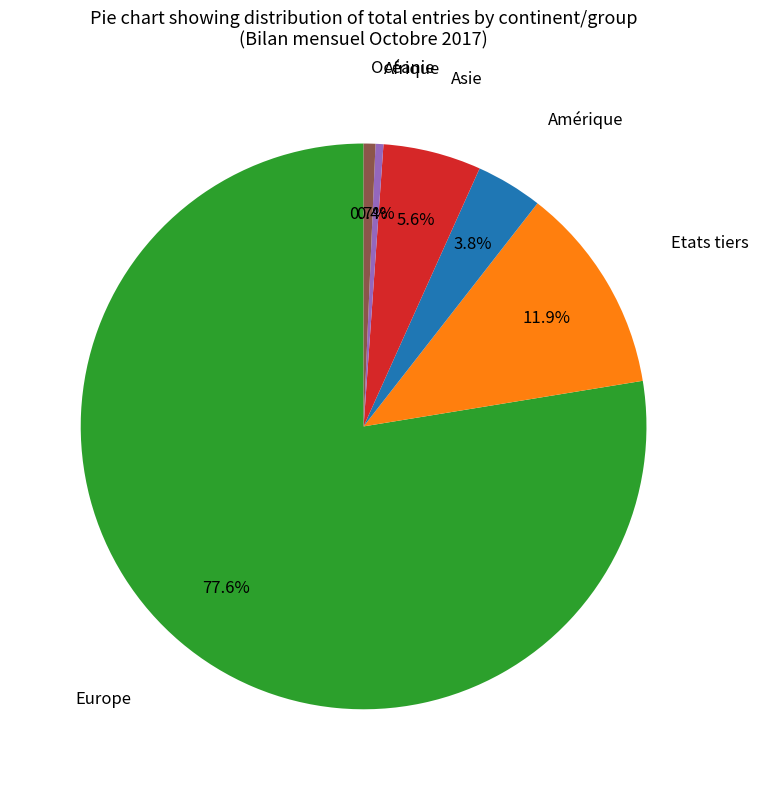

Is there any slice that represents more than half of the pie?

Yes